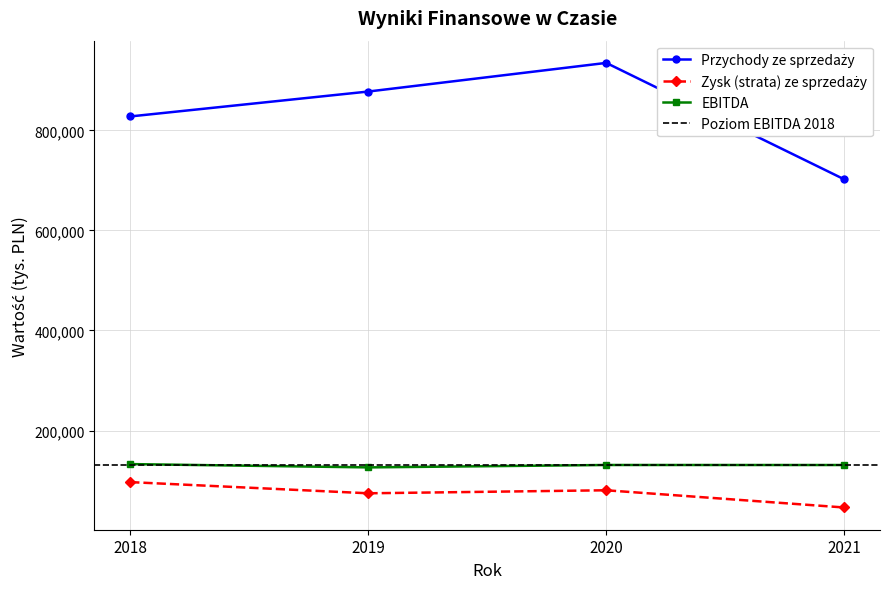

Which has a higher value, 2018 or 2019?

2019